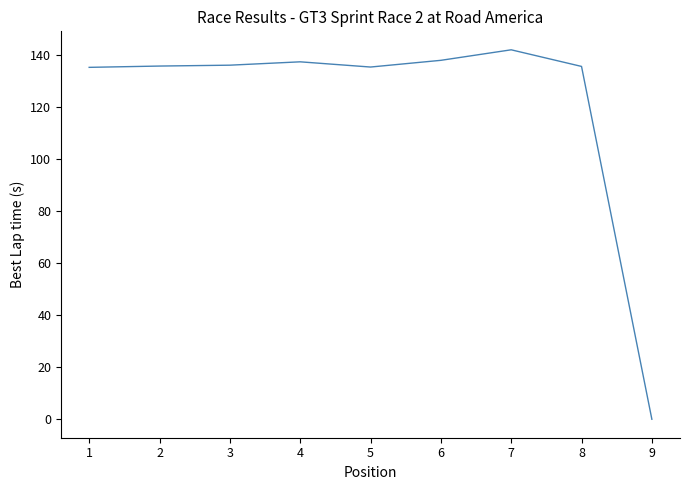

What is the sum of all values?

1094.3